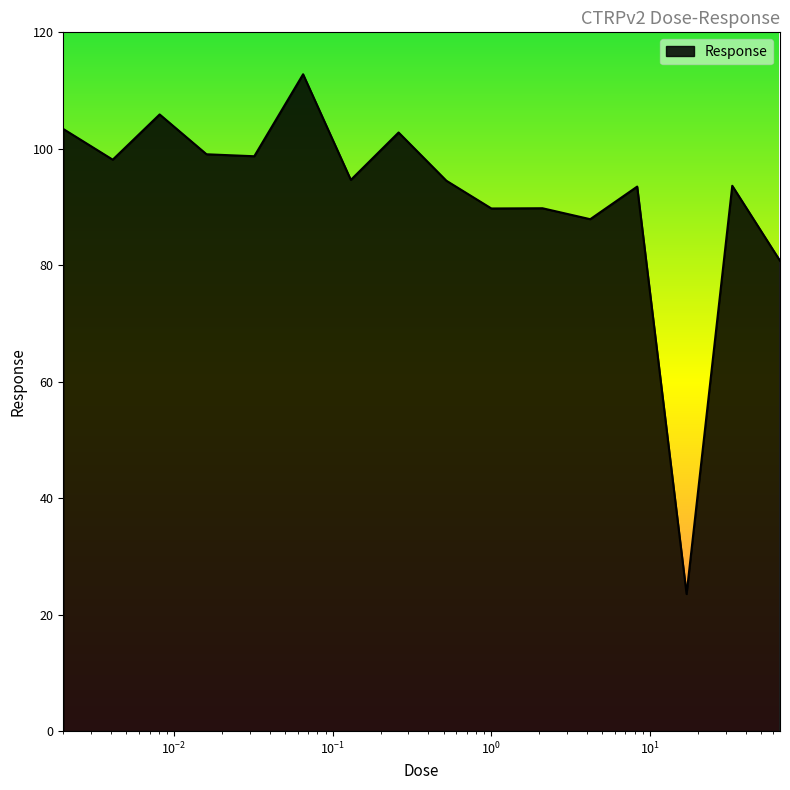

What is the greatest value displayed?

112.8